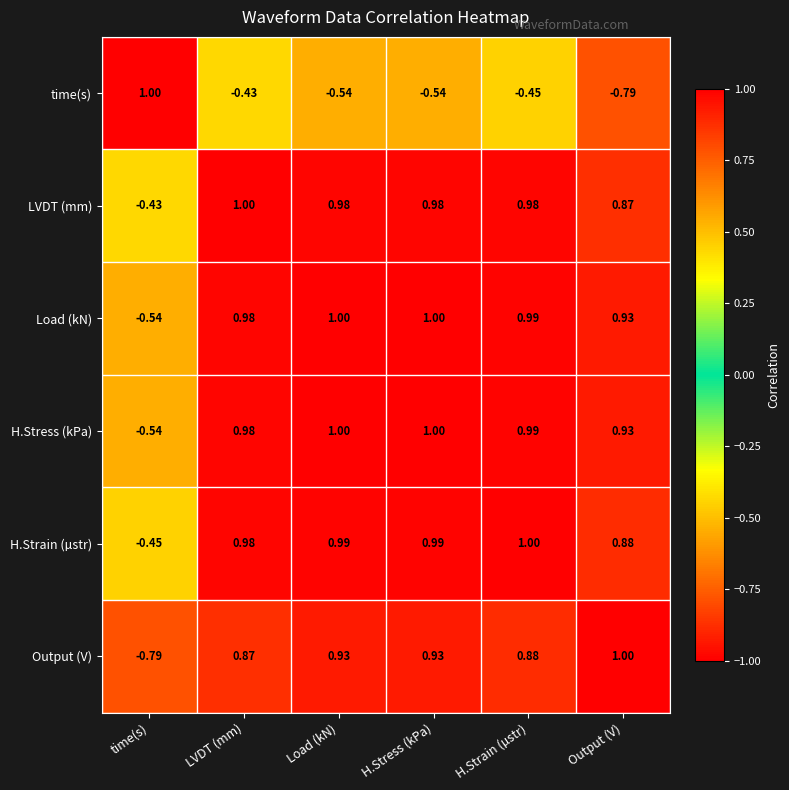

What is the spread (max minus min) of values at Output (V)?

1.8